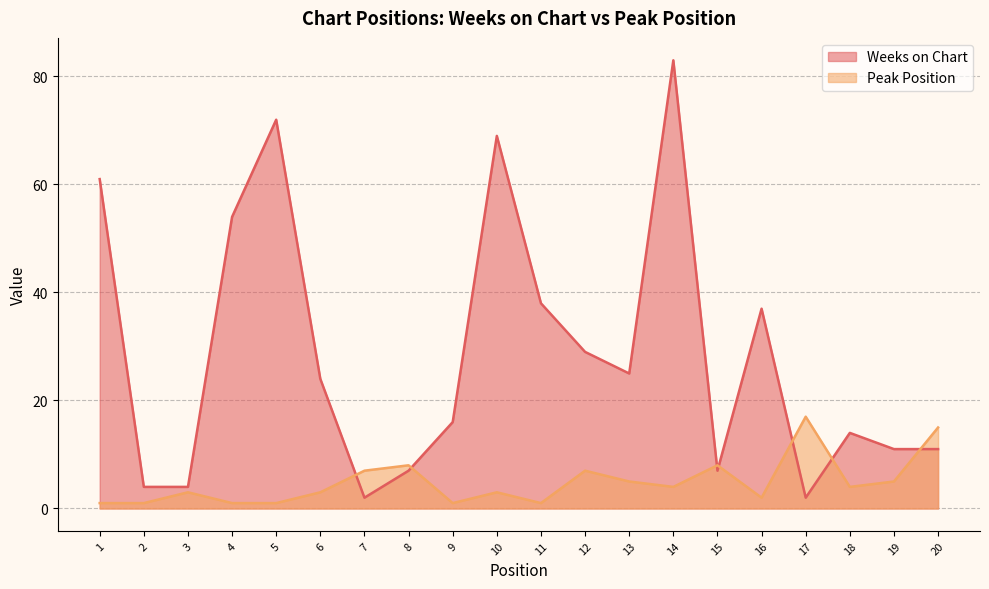

What is the smallest value displayed?

1